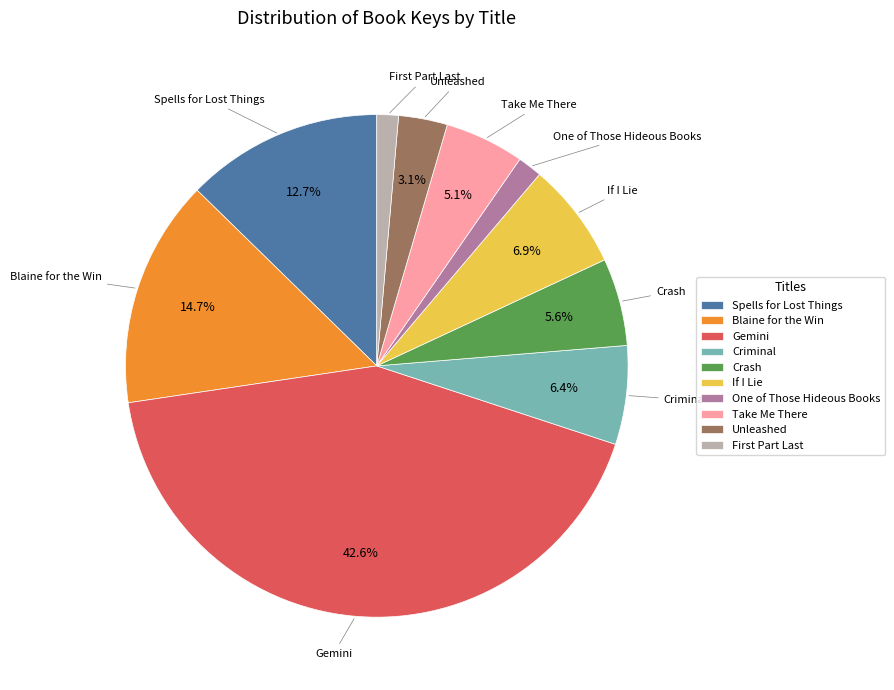

To the nearest percent, what is the difference between the Crash and Gemini slice percentages?

37%